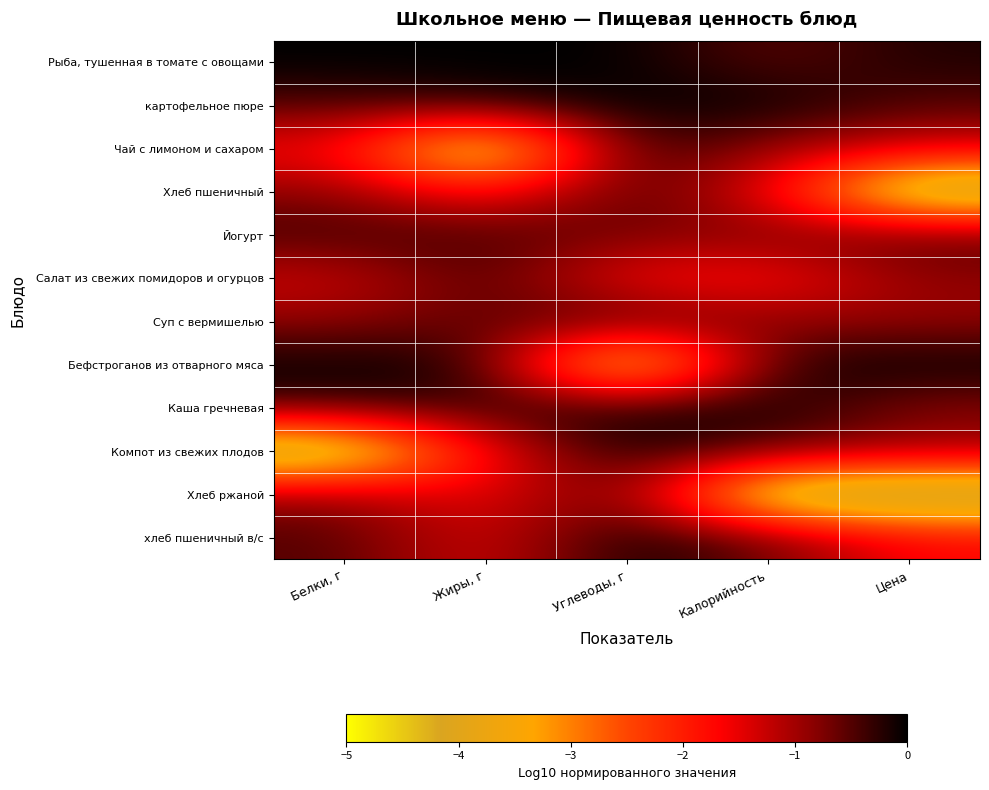

Between Жиры, г and Цена, which is larger?

Жиры, г